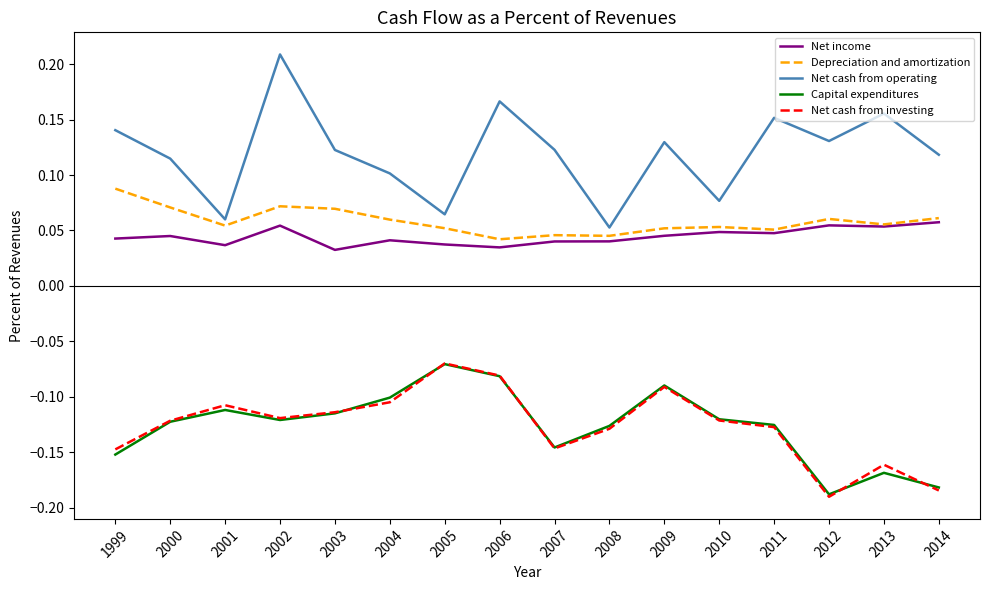

Which series changed the most between 2001 and 2002?

Net cash from operating